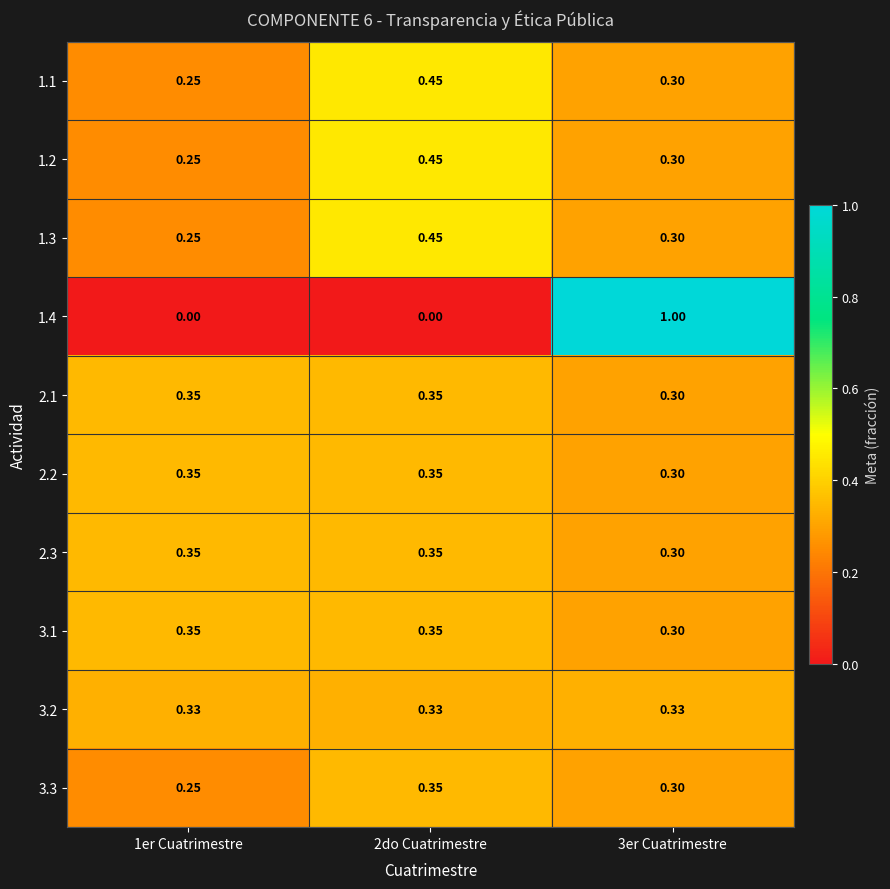

What is the spread (max minus min) of values at 2do Cuatrimestre?

0.5